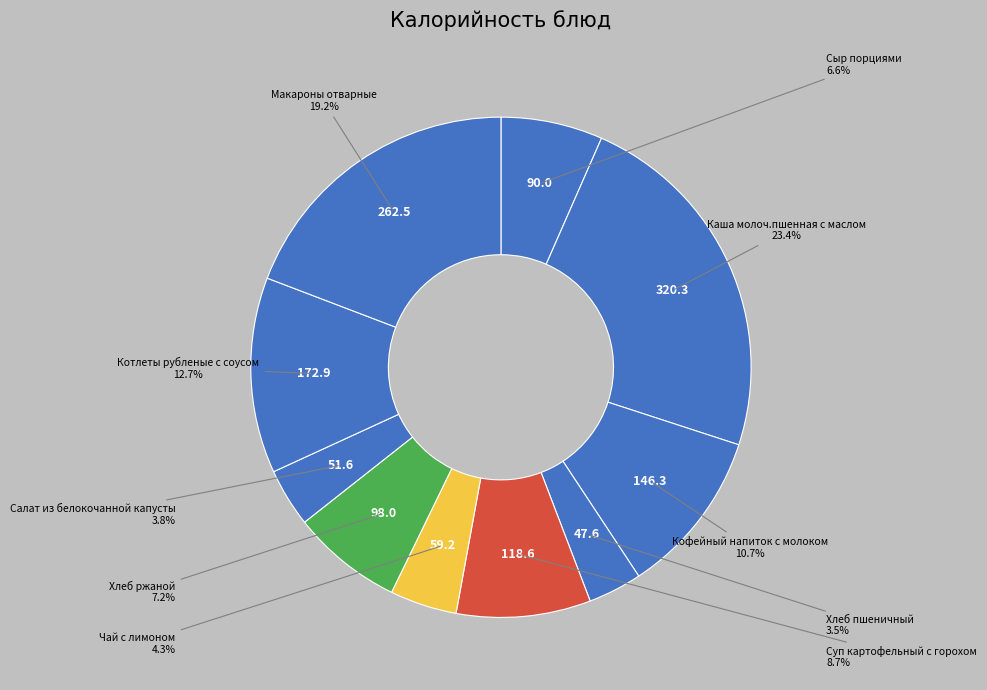

How many slices are in this pie chart?

10